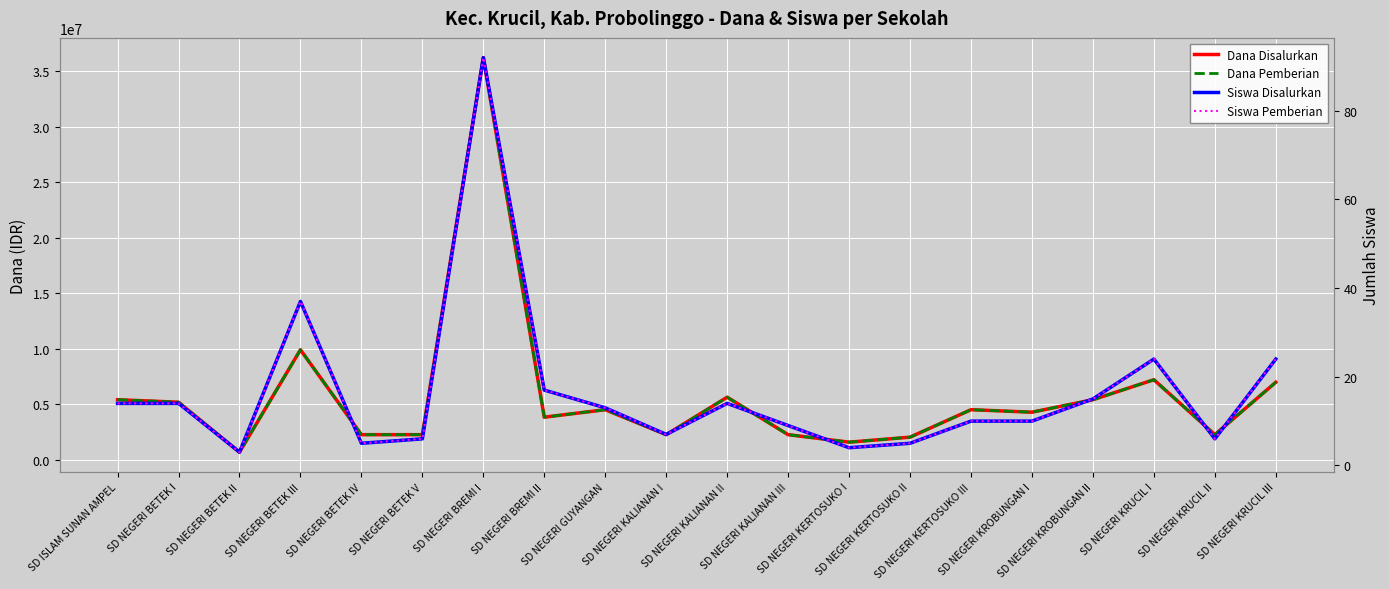

True or false: Dana Disalurkan and Siswa Disalurkan intersect in this chart.

False